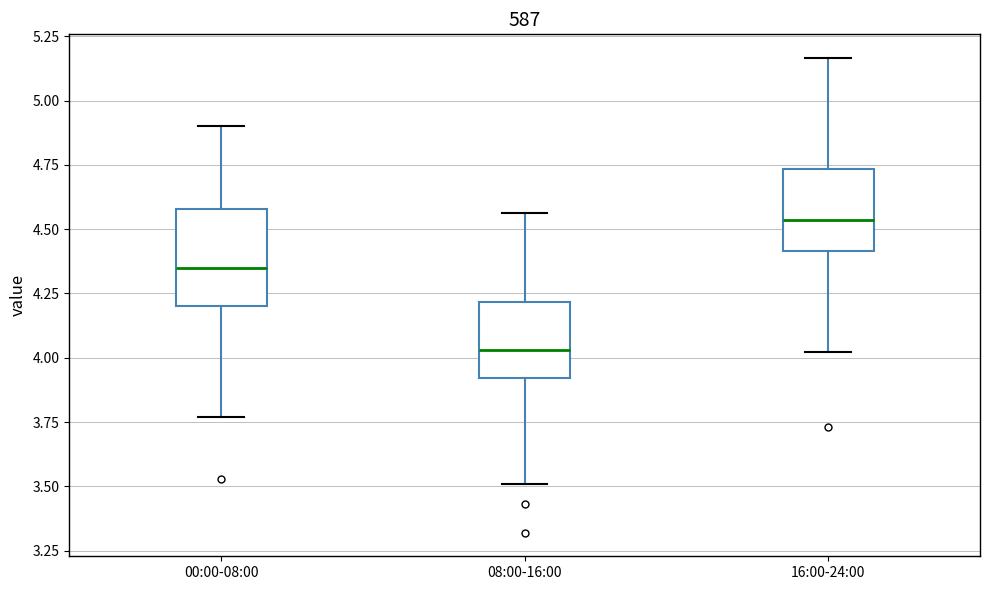

Which box has the lowest median line?

08:00-16:00